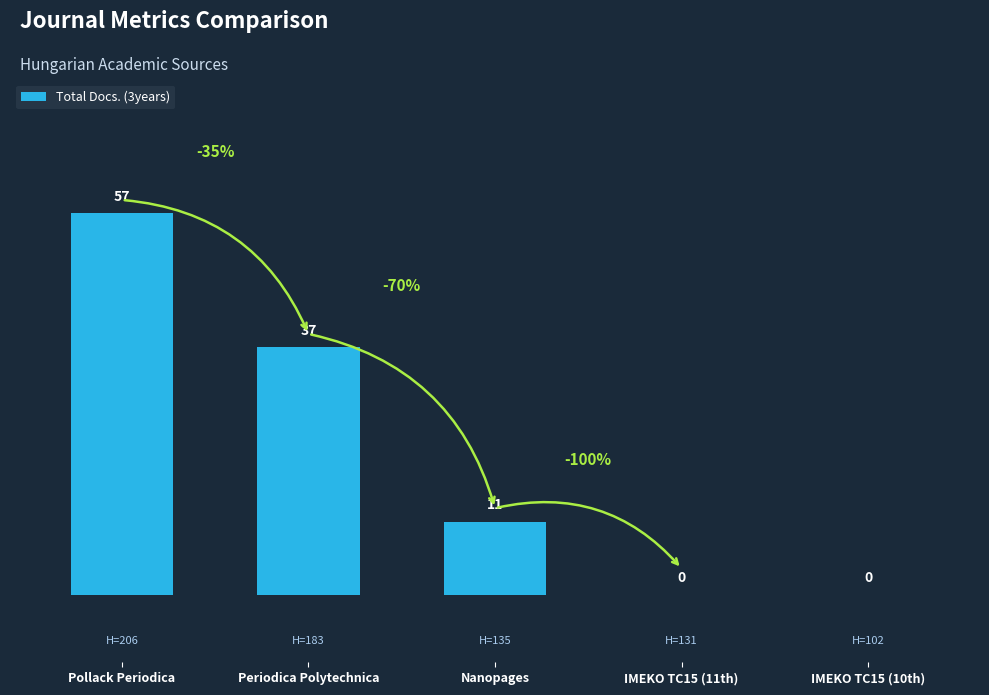

Where is the data nearest to the value 28?

Periodica Polytechnica